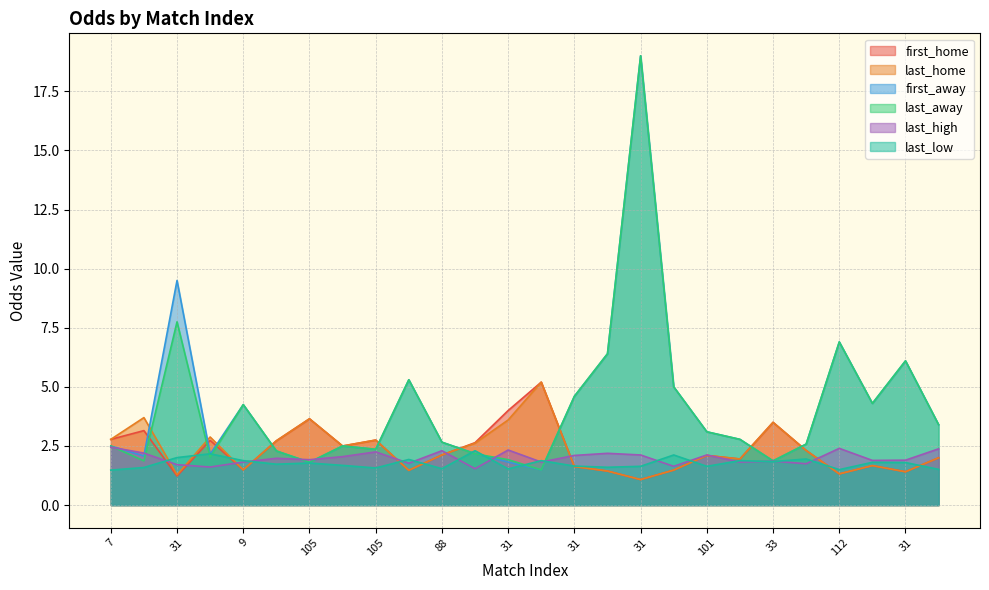

What is the label of the 25th point from the right?

31